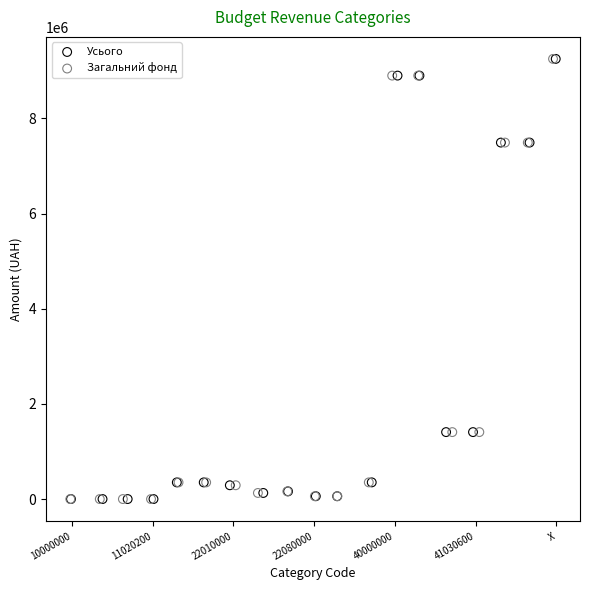

What are all the series names shown in the legend?

Усього, Загальний фонд